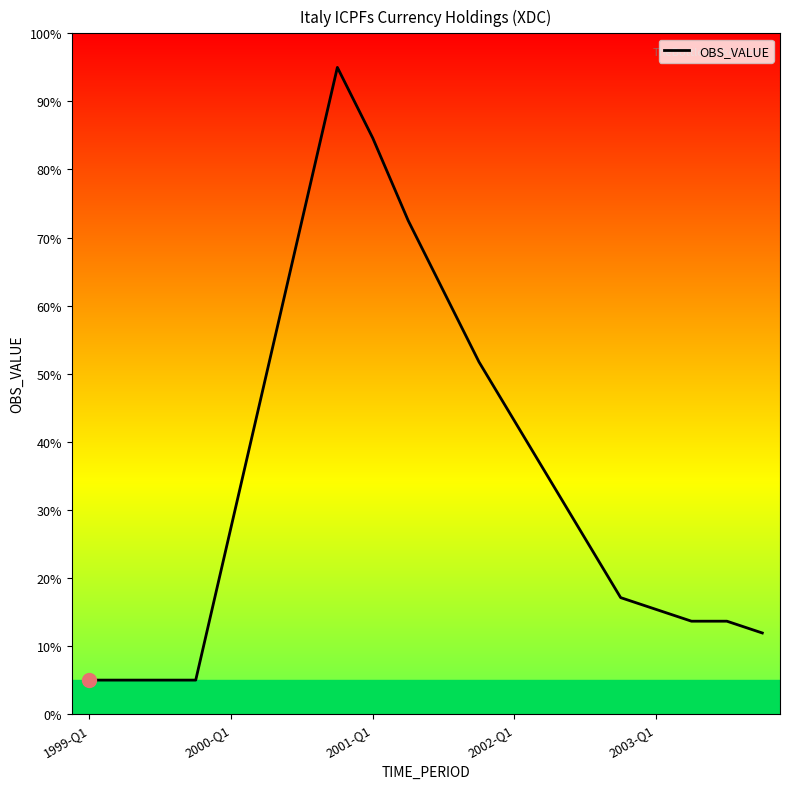

What is the greatest value displayed?

95.0